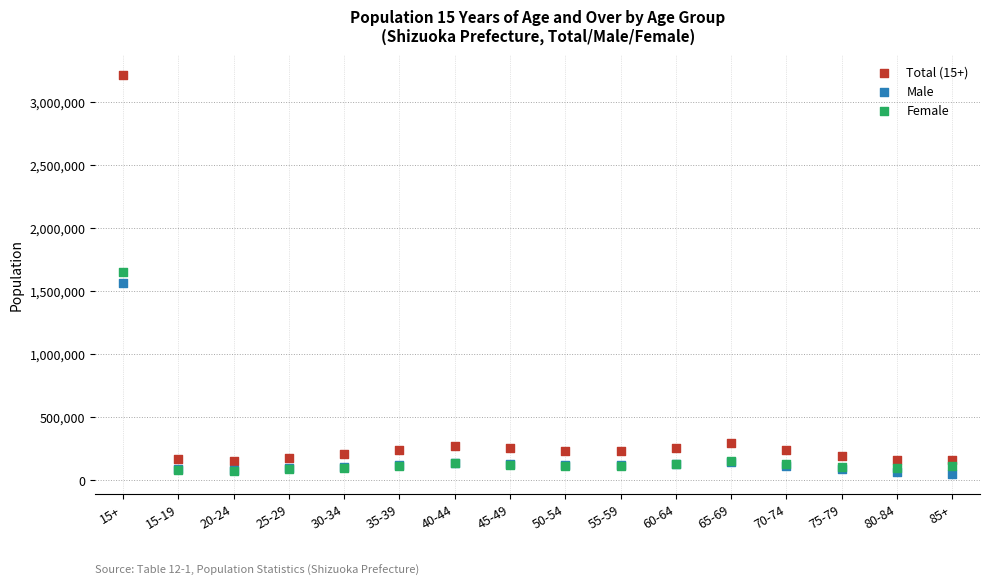

Which series reaches the maximum Y coordinate?

Total (15+)